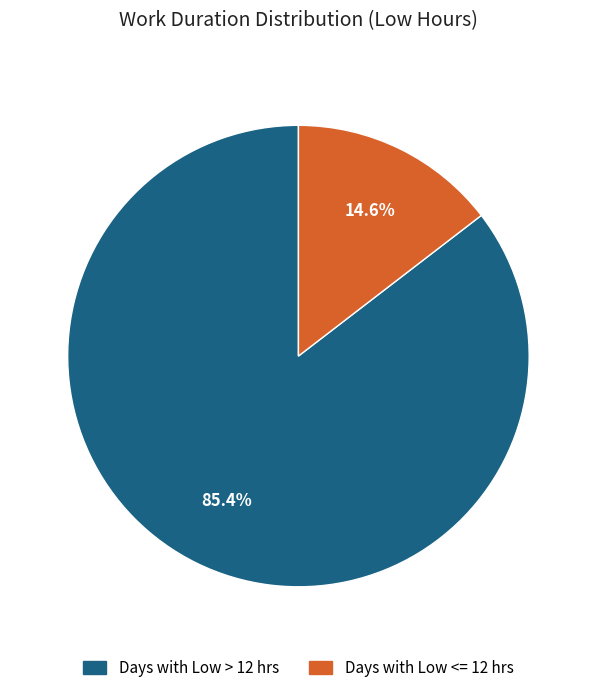

Does any single category account for the majority?

Yes